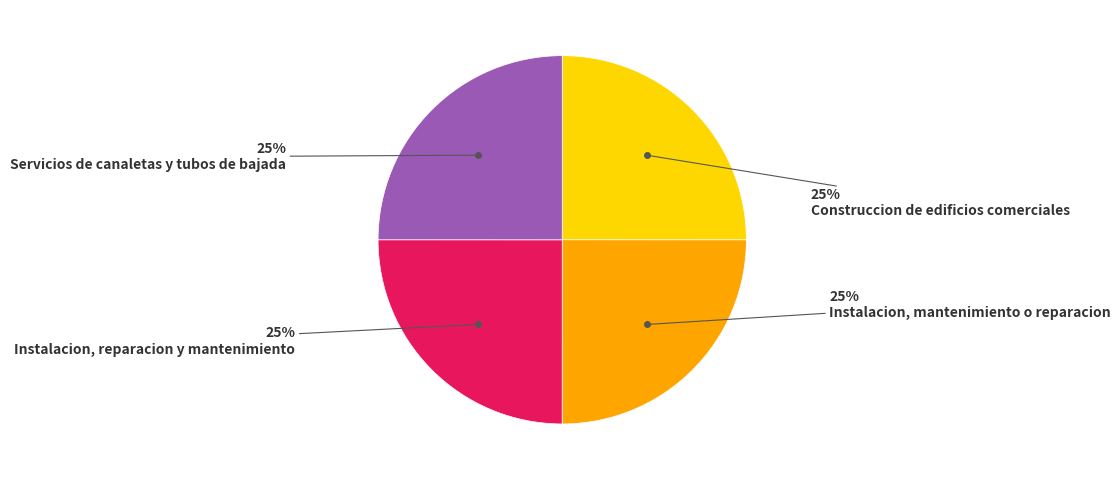

Does any single category account for the majority?

No